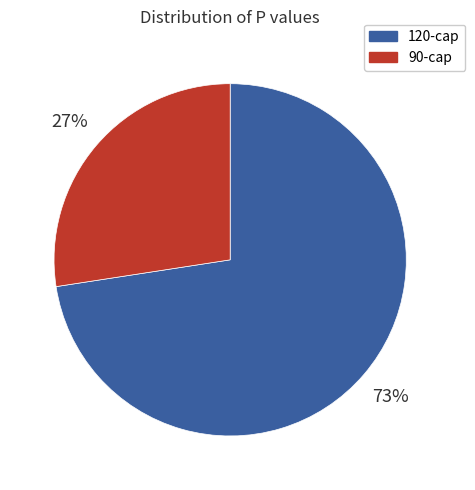

Which has a higher value, 120-cap or 90-cap?

120-cap